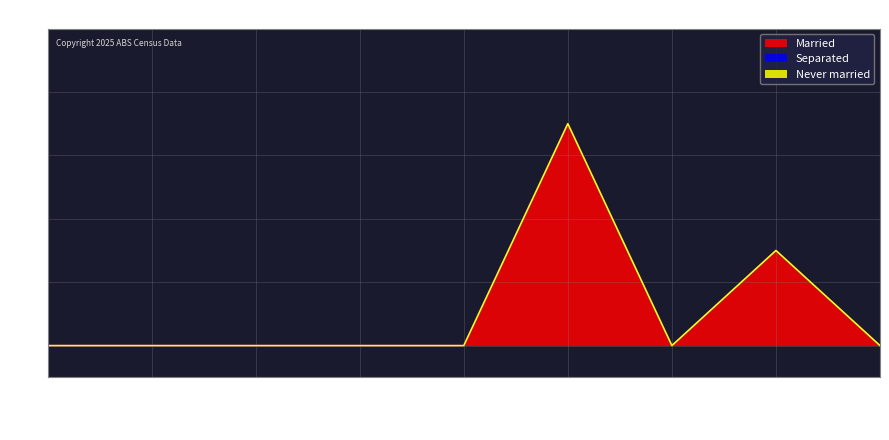

At which label does Married reach its minimum?

15-19